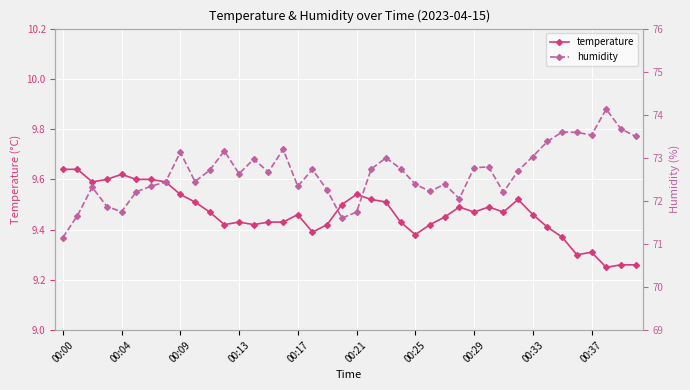

True or false: temperature and humidity cross at least once.

False